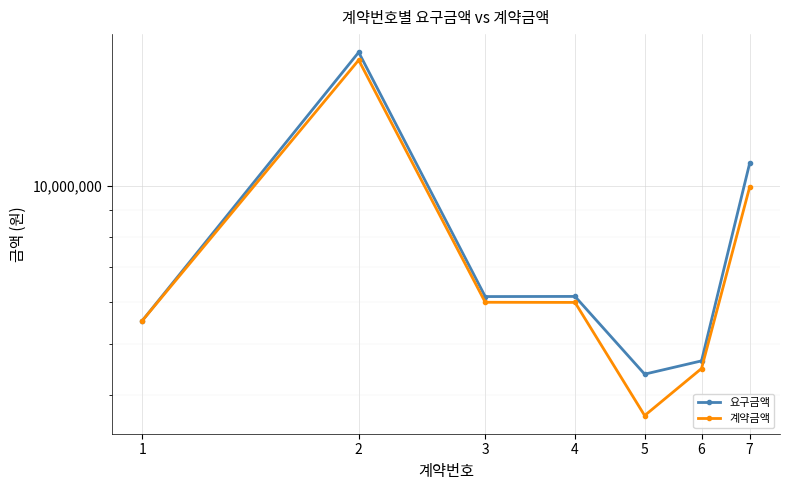

Reading left to right, list all the values displayed in this chart.

요구금액: 5540725	18007000	6156337	6160000	4378000	4641000	11053200
계약금액: 5540725	17400000	6003910	6000000	3649800	4488000	9956880